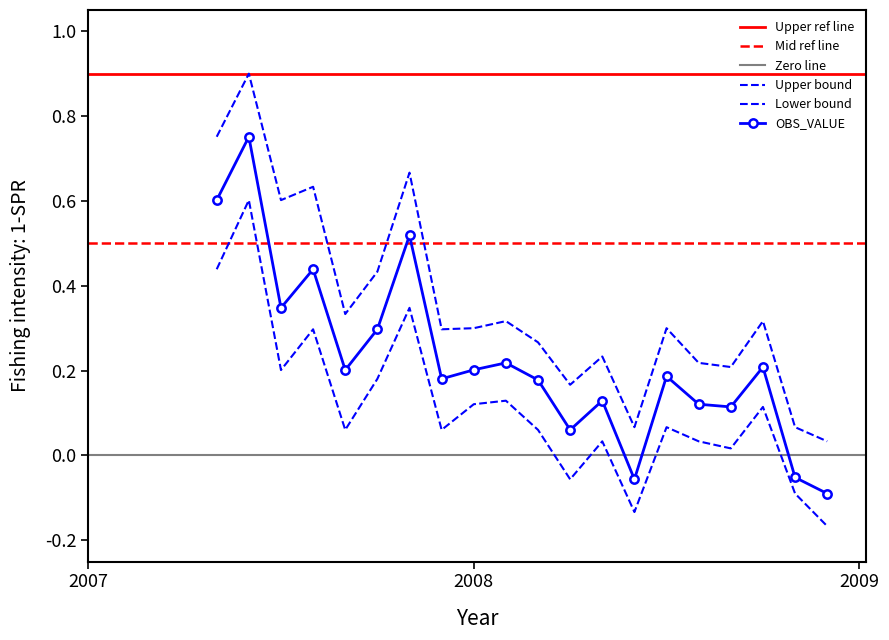

What is the difference between the maximum and minimum values in the OBS_VALUE_lower series?

0.8